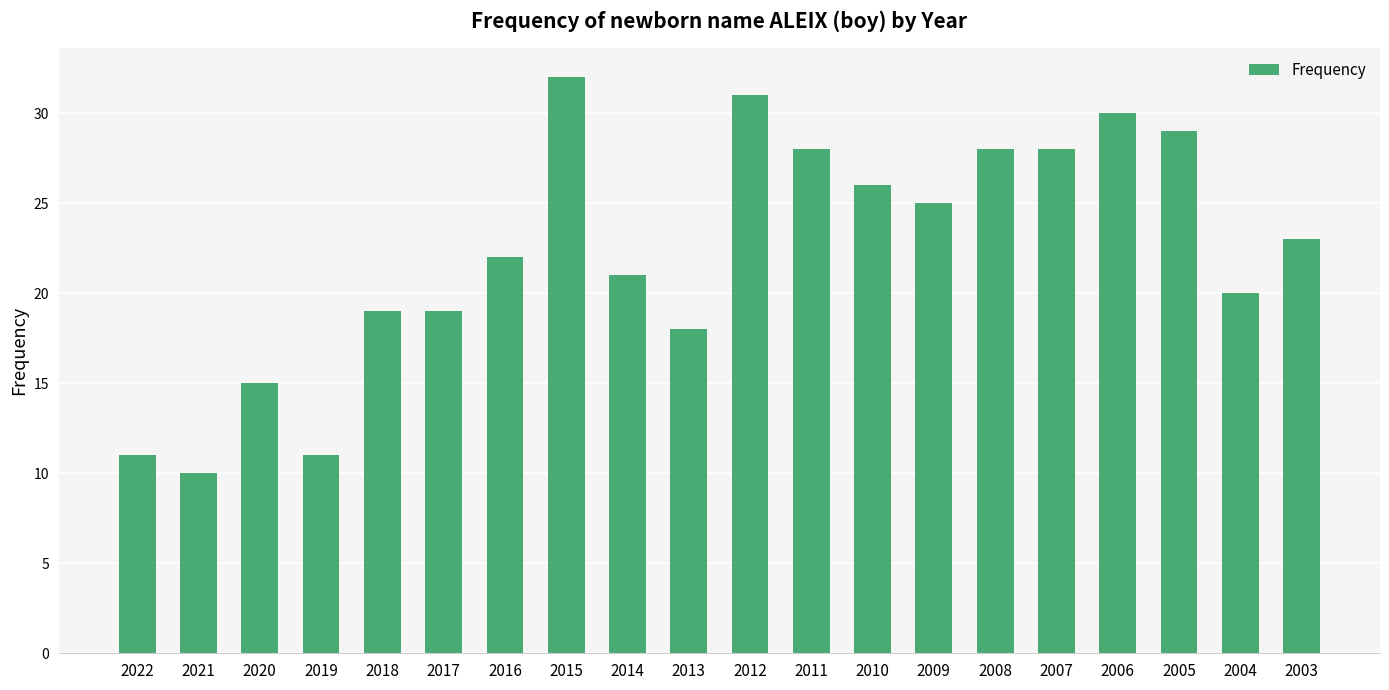

Does the chart contain any negative values?

No